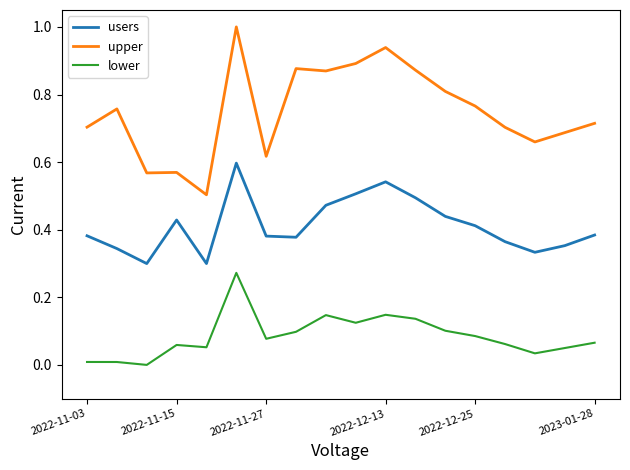

Rank the series by their average value, from highest to lowest.

upper, users, lower